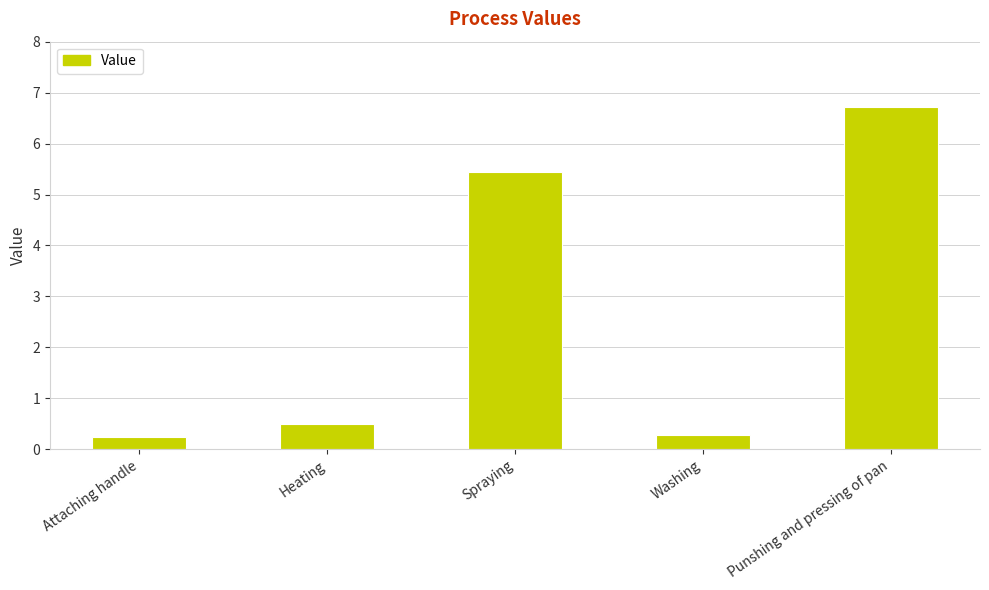

Reading right to left, what are all the values shown in this chart?

6.7	0.3	5.5	0.5	0.2